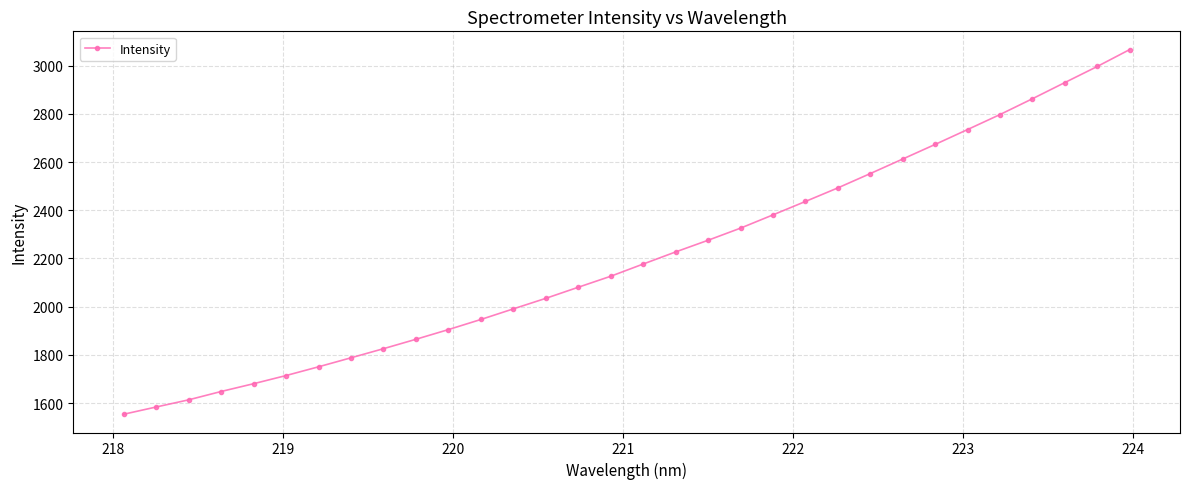

What is the difference between the maximum and second lowest values?

1483.3